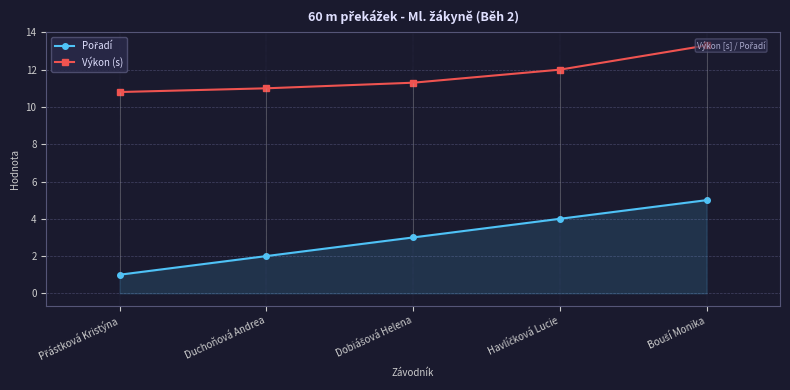

What is the label of the 2nd point from the right?

Havlíčková Lucie